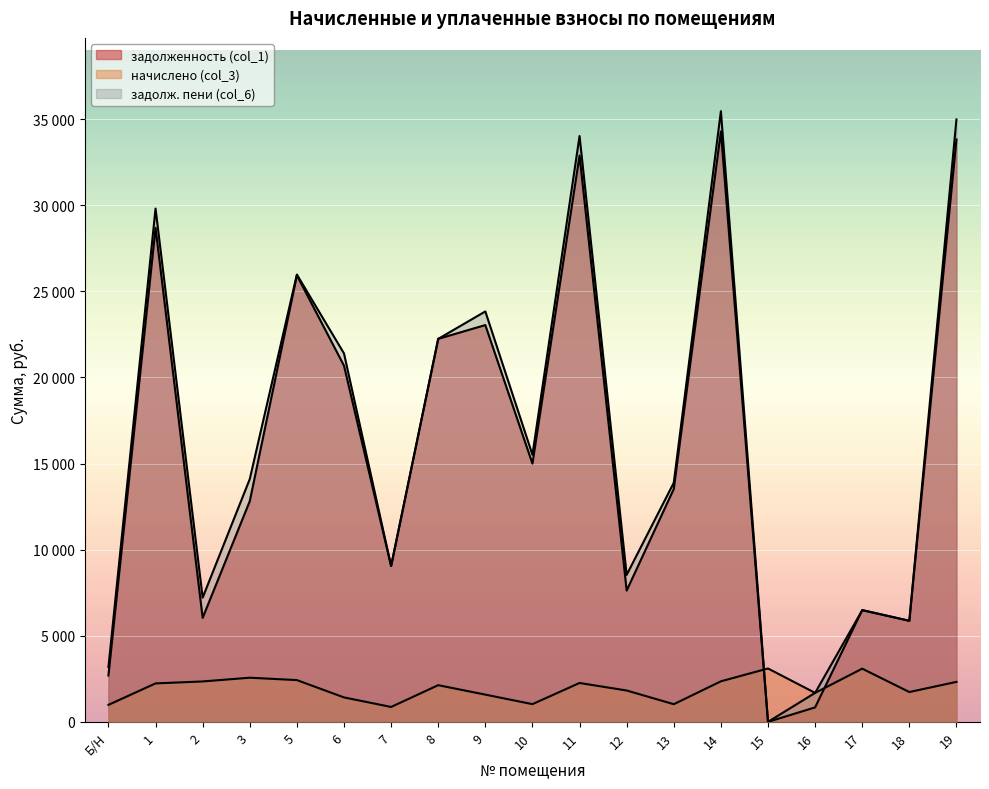

What is the sum of all задолженность (col_1) values?

301513.2